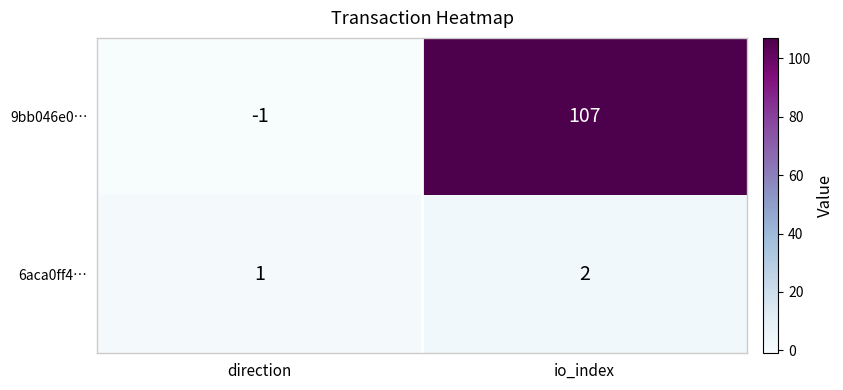

At how many categories does at least one series exceed 26?

1